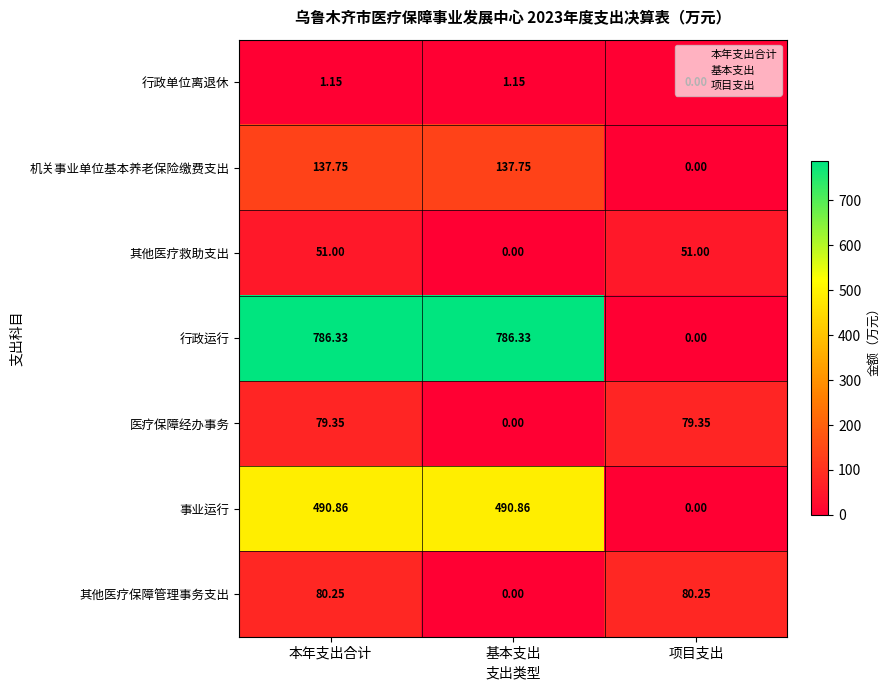

What is the total value across all series at 基本支出?

1416.1